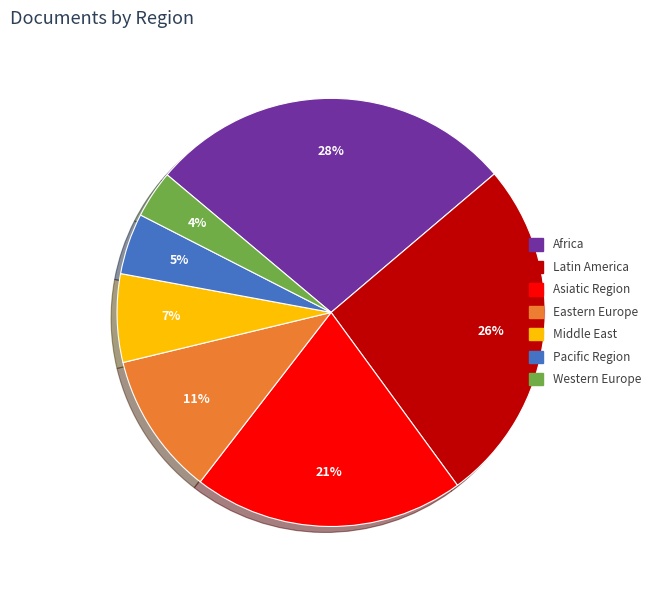

Combined, do Asiatic Region and Africa account for over 50%?

No